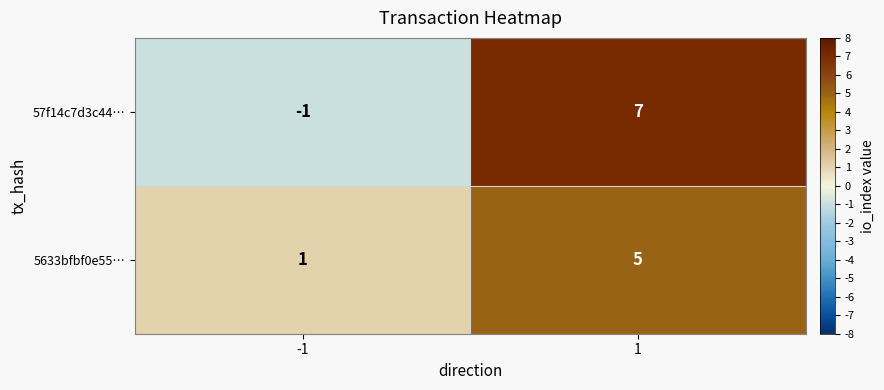

Which series has the widest spread of values?

57f14c7d3c44…